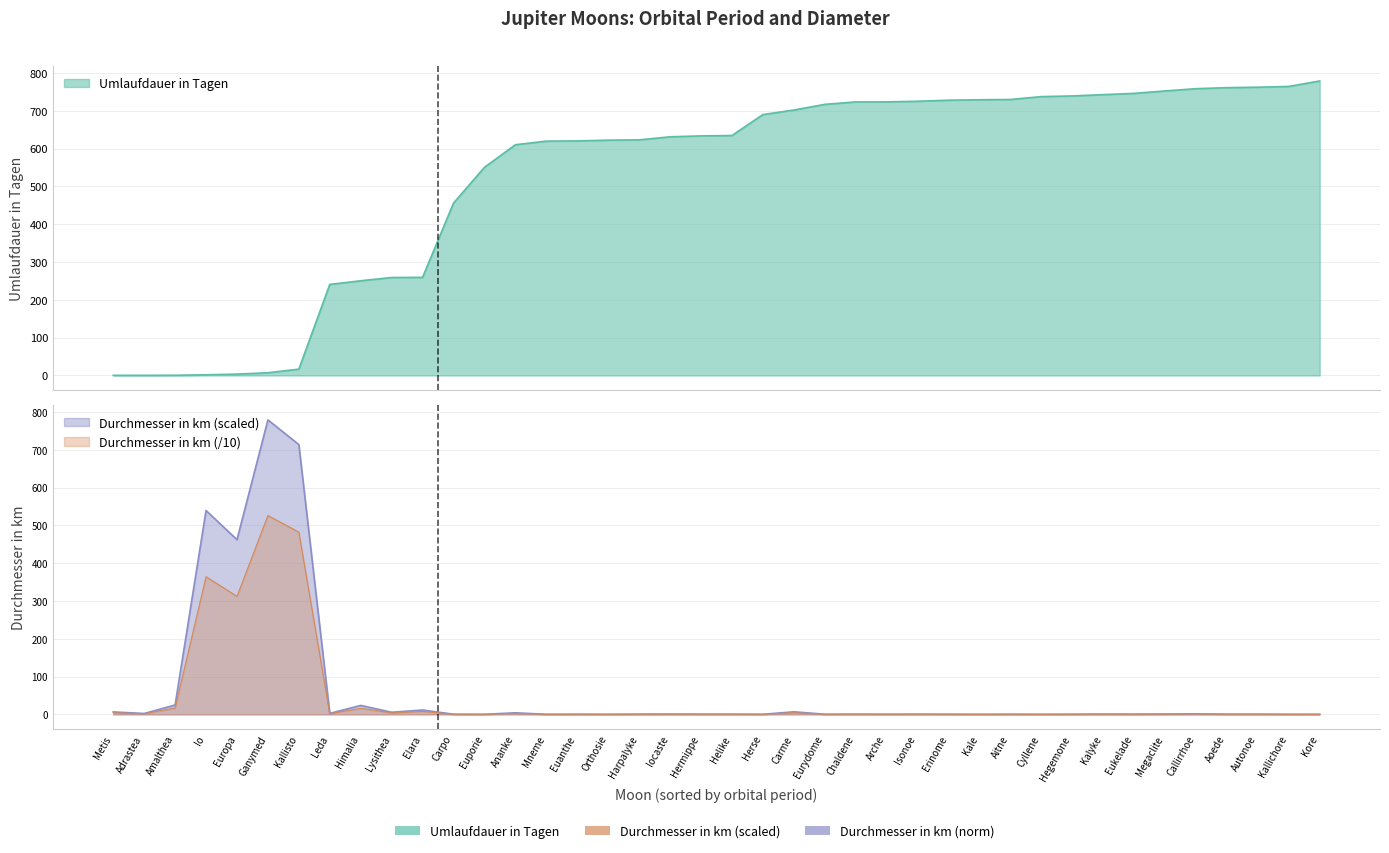

What is the sum of the Umlaufdauer in Tagen values at Orthosie and Kale?

1352.1